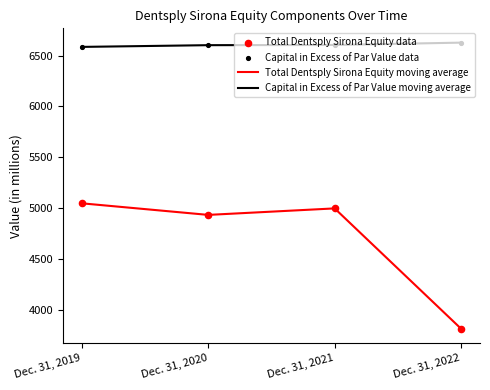

What is the difference between the highest and lowest values at Dec. 31, 2022?

2818